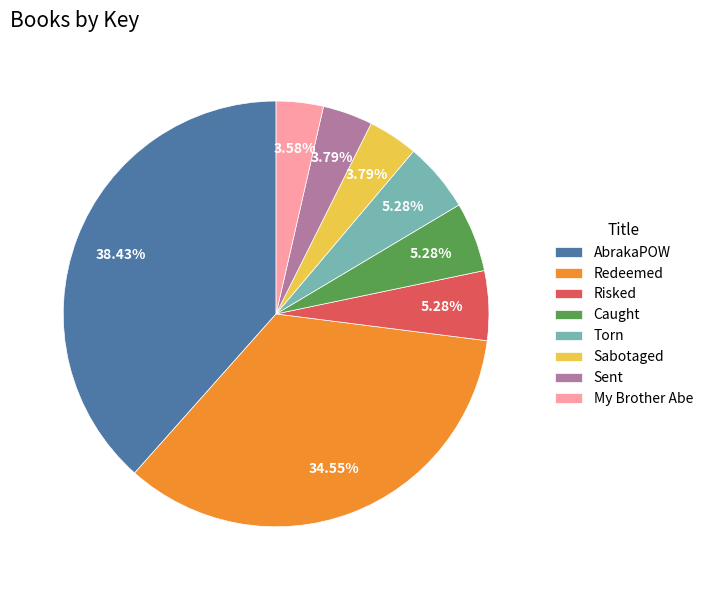

What is the largest slice in the pie chart?

AbrakaPOW